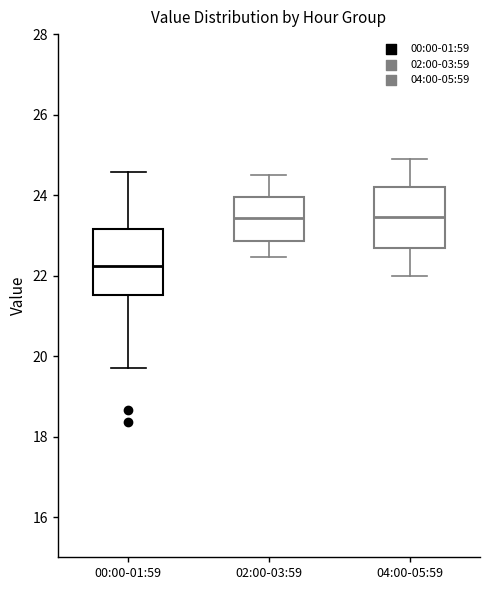

Reading left to right, read every box against the y-axis: the position of its median line, the range the box covers, and the ends of its whiskers. The values are not printed on the chart, so give them approximately, as read against the axis.

00:00-01:59: median 22.2, box 21.6 to 23.2, whiskers 19.8 to 24.6
02:00-03:59: median 23.4, box 22.8 to 24.0, whiskers 22.4 to 24.6
04:00-05:59: median 23.4, box 22.6 to 24.2, whiskers 22.0 to 25.0